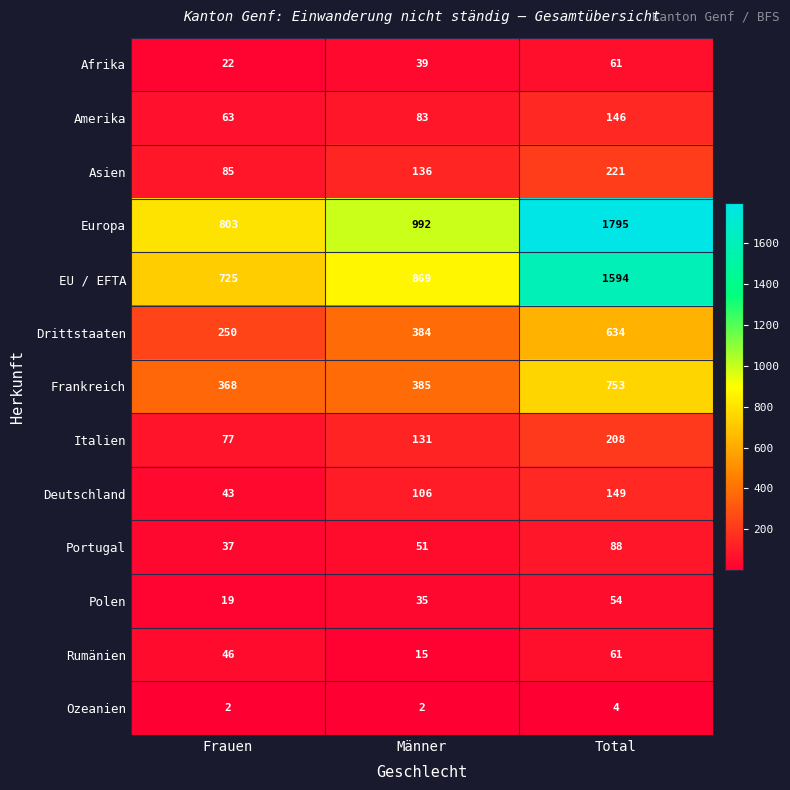

At which label is EU / EFTA closest to 1159?

Männer